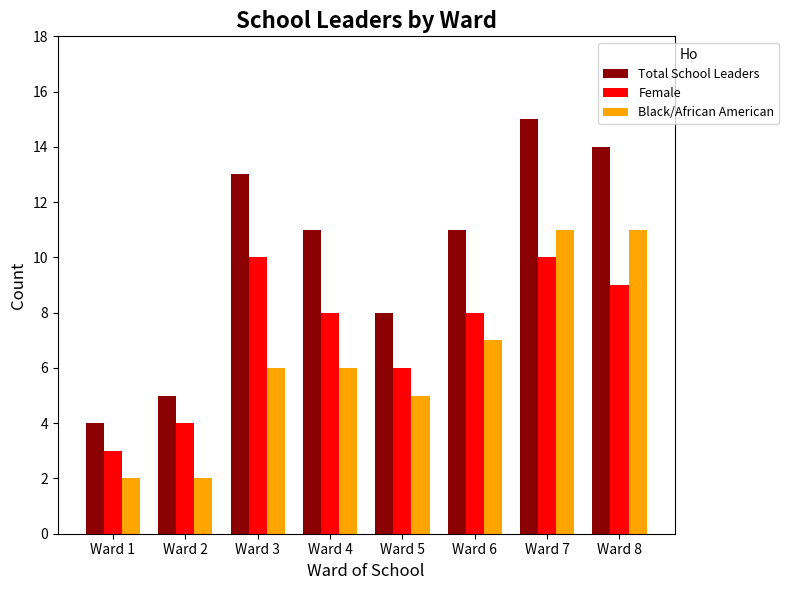

How many bars are there in total?

24